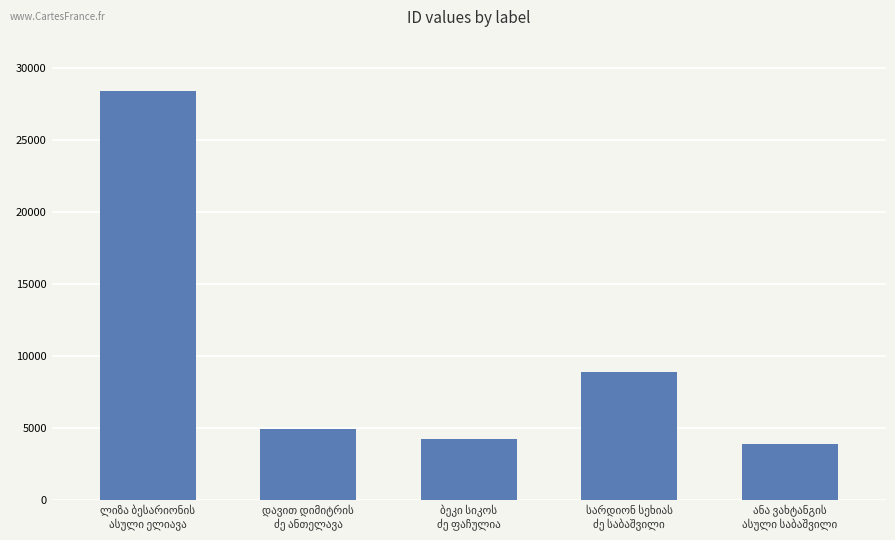

What is the maximum value shown in the chart?

28419